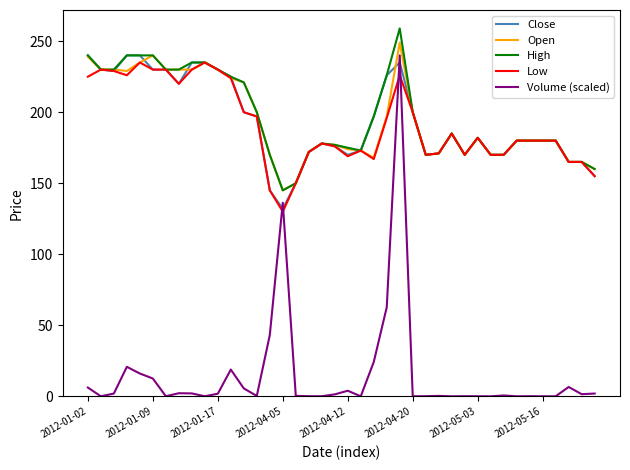

Which series has the widest spread of values?

Volume (scaled)